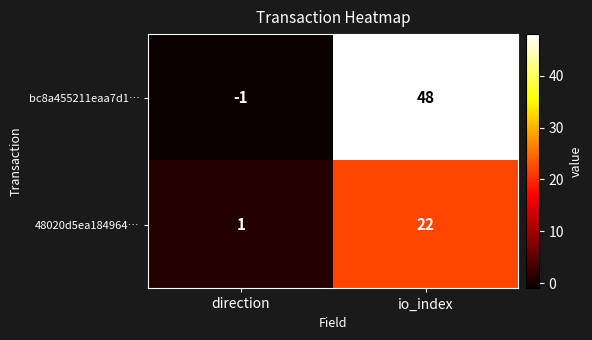

At how many categories does at least one series exceed 2?

1